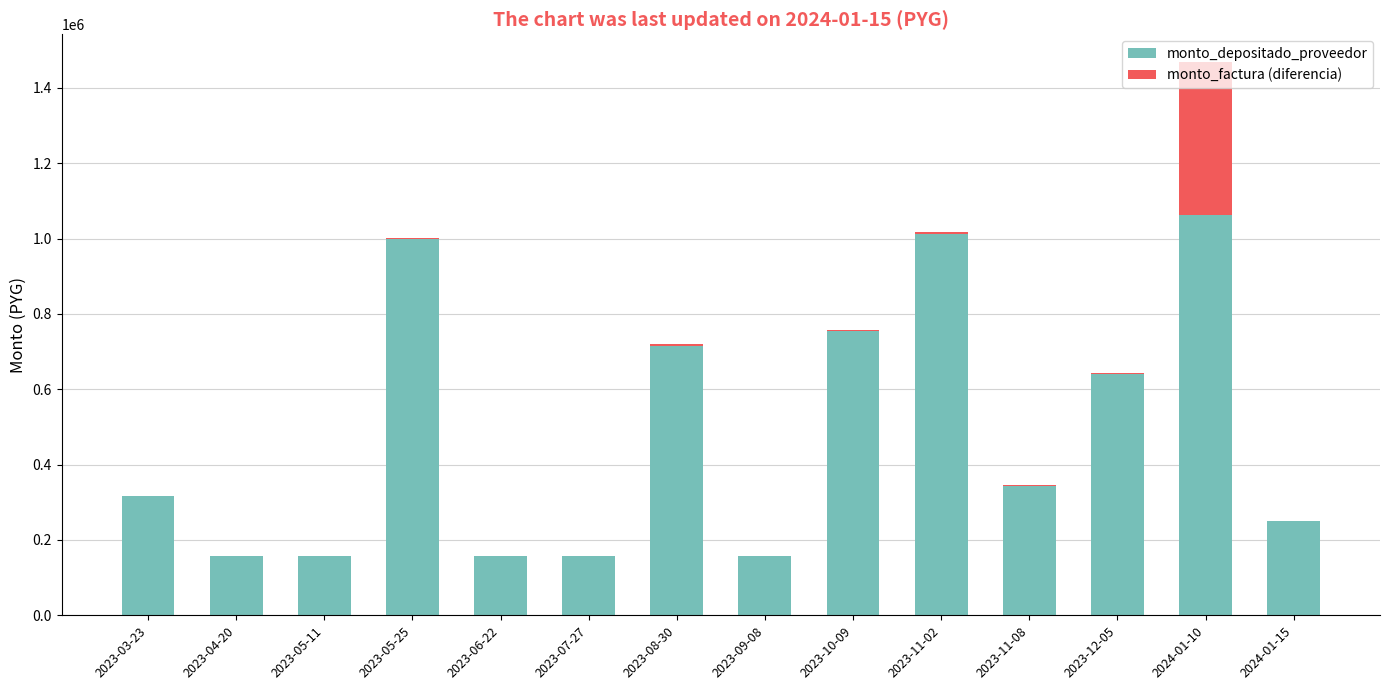

At which label does monto_depositado_proveedor reach its peak?

2024-01-10